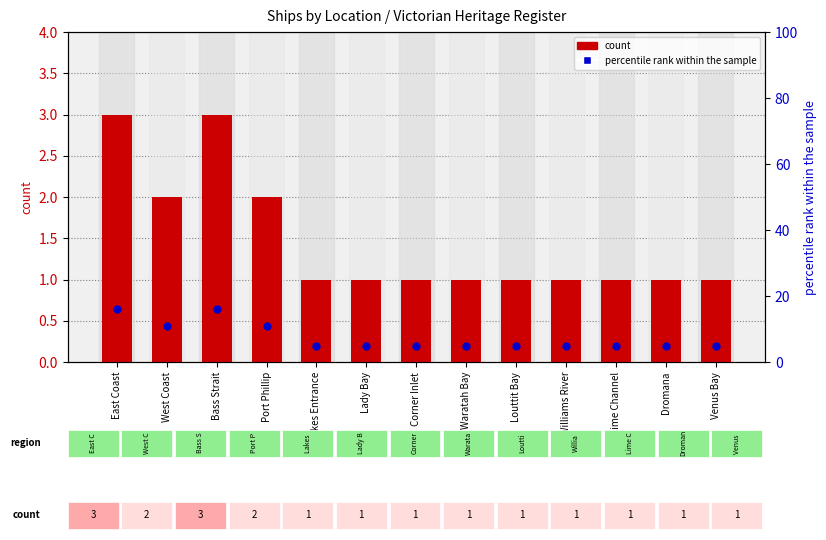

Is the value of count at Bass Strait greater than the value of percentile rank within the sample at Corner Inlet?

No